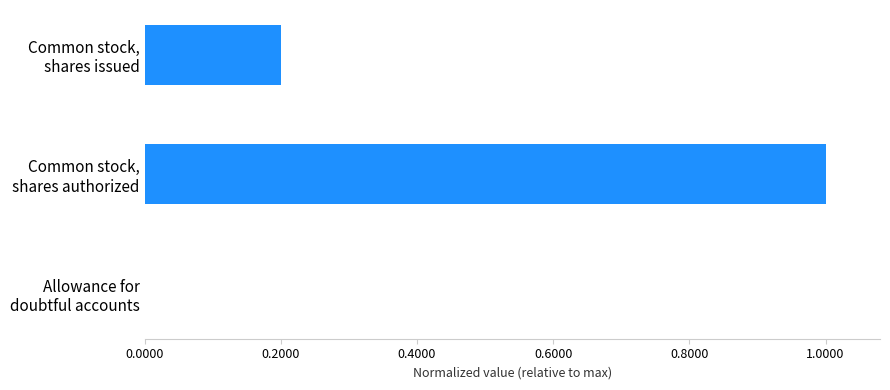

What is the average value?

0.4